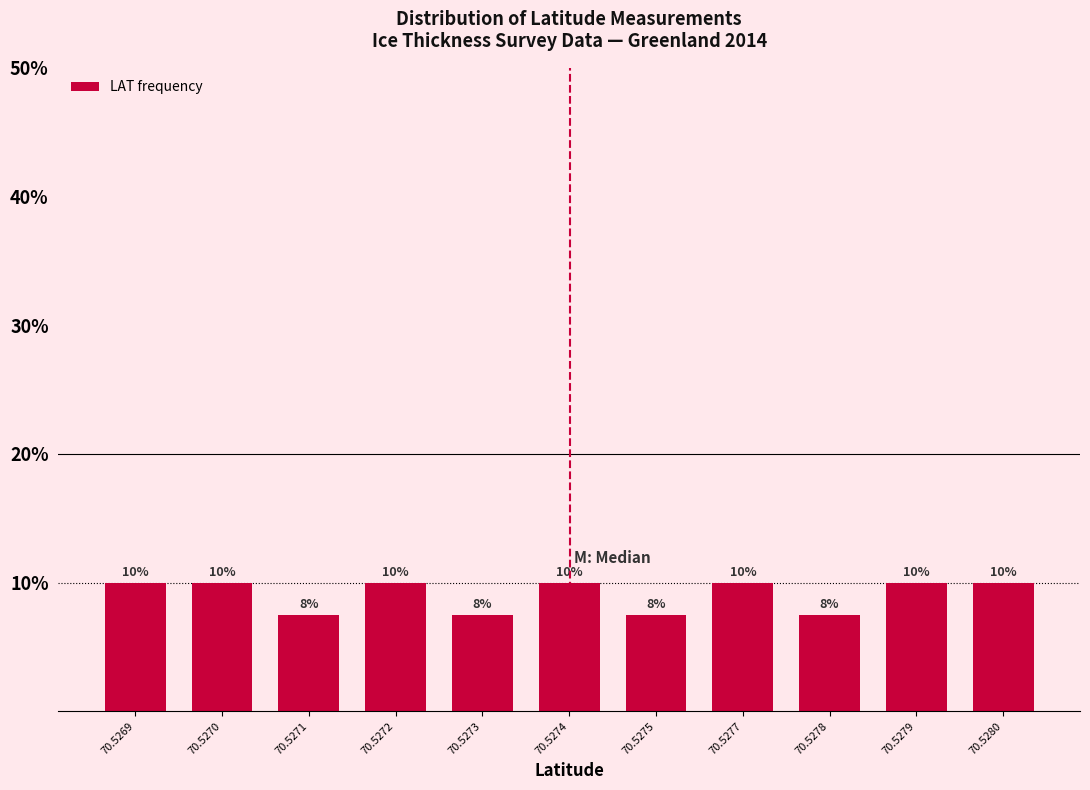

Between 70.5280 and 70.5271, which is larger?

70.5280